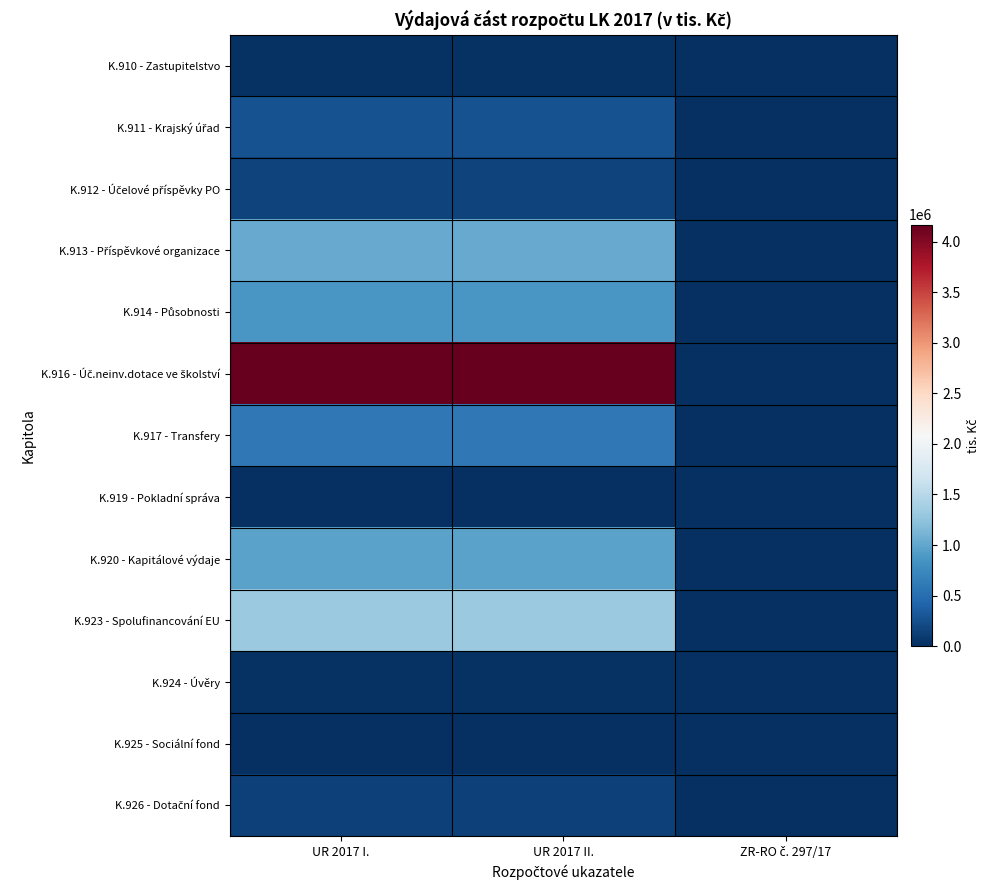

Which series changed the most between UR 2017 I. and ZR-RO č. 297/17?

K.916 - Úč.neinv.dotace ve školství